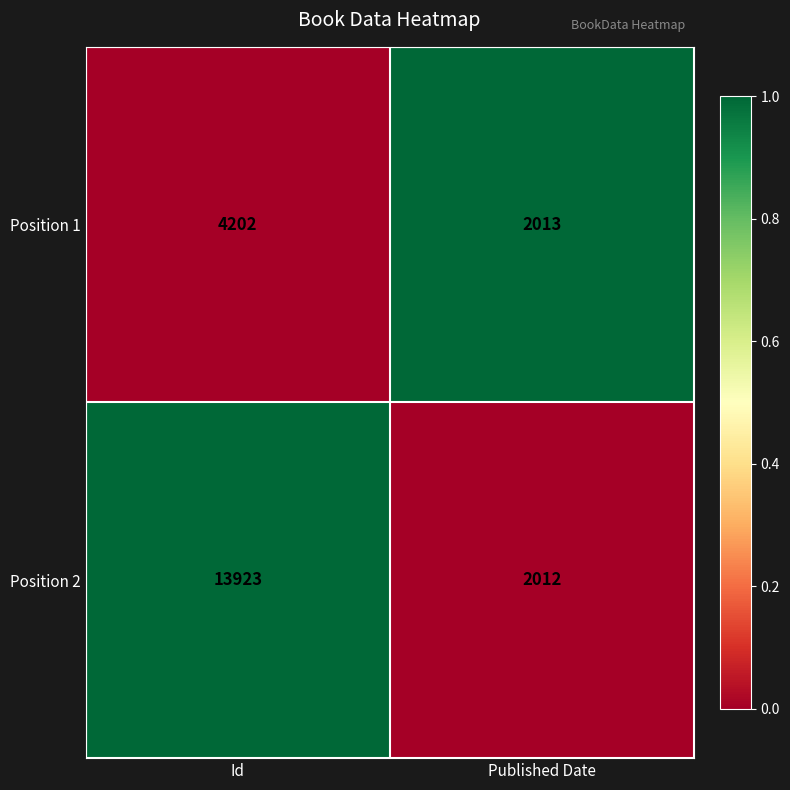

What is the spread (max minus min) of values at Published Date?

1